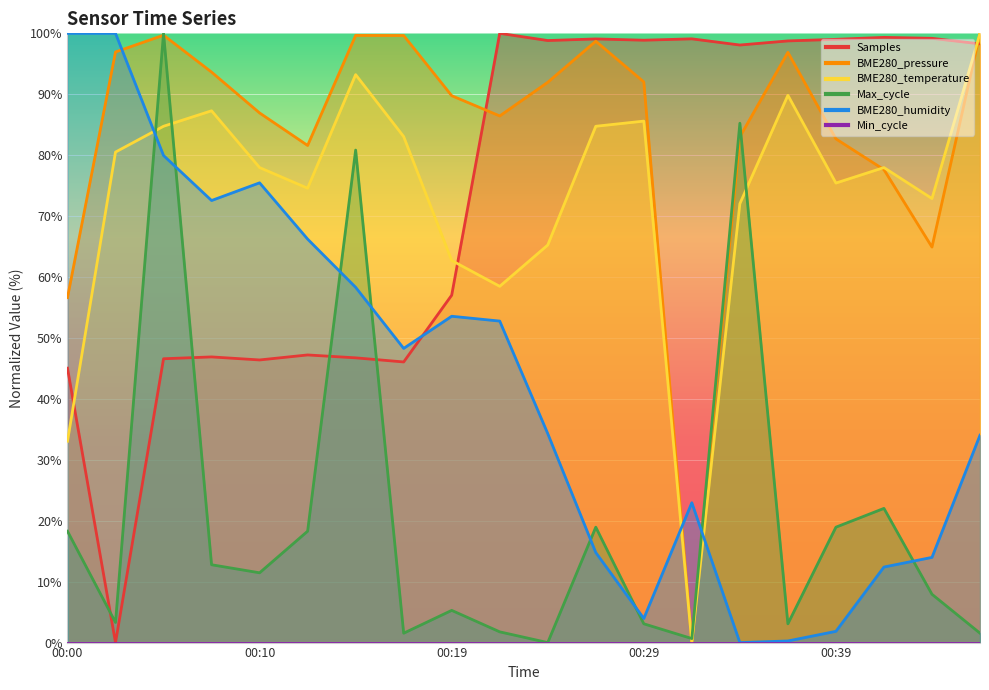

Where do BME280_humidity and Max_cycle first cross each other?

00:02 and 00:05